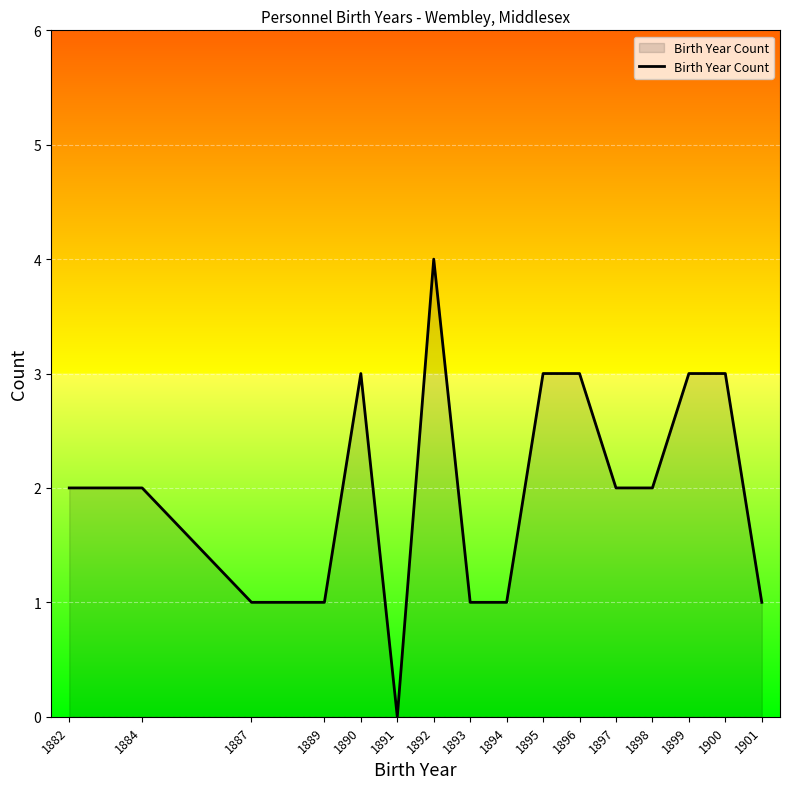

Approximately how many times larger is the value at 1898 compared to 1894?

2.0